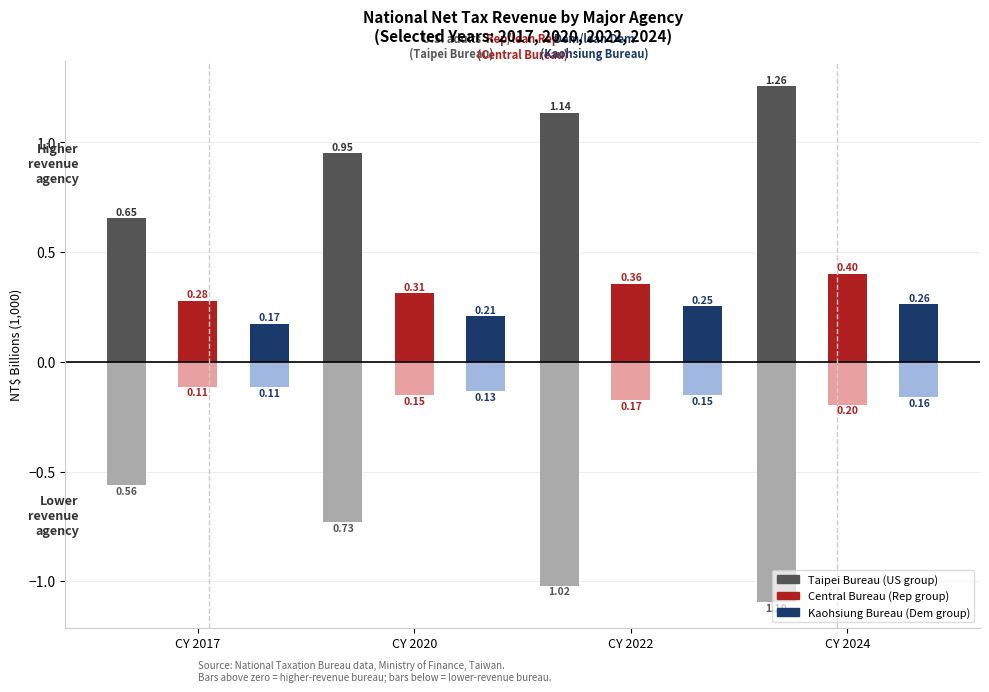

What is the total value across all series at CY 2022?

0.4